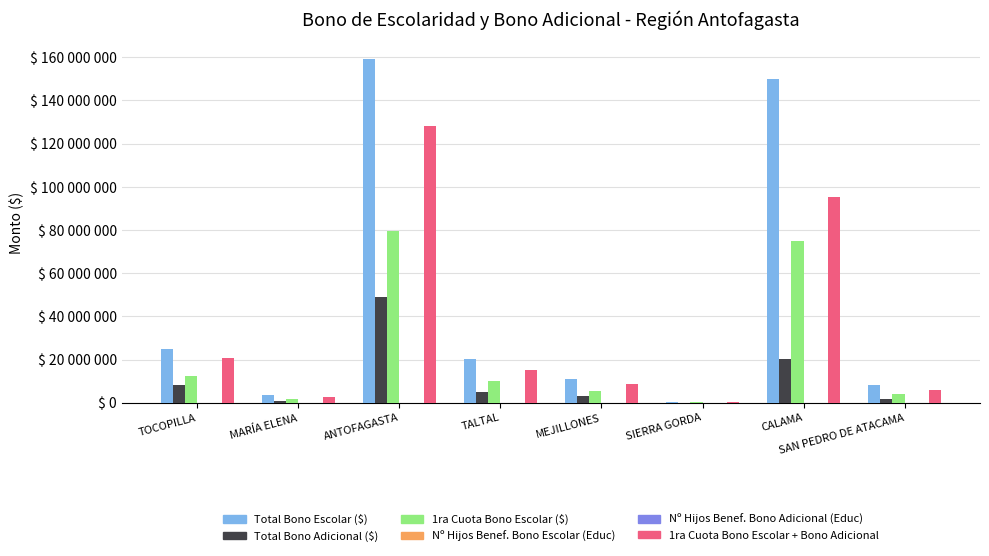

What is the label of the 5th bar from the right?

TALTAL